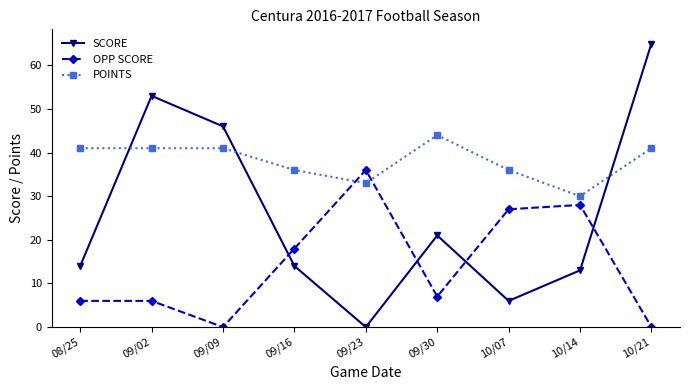

Reading right to left, list all the values displayed in this chart.

SCORE: 65	13	6	21	0	14	46	53	14
OPP SCORE: 0	28	27	7	36	18	0	6	6
POINTS: 41	30	36	44	33	36	41	41	41